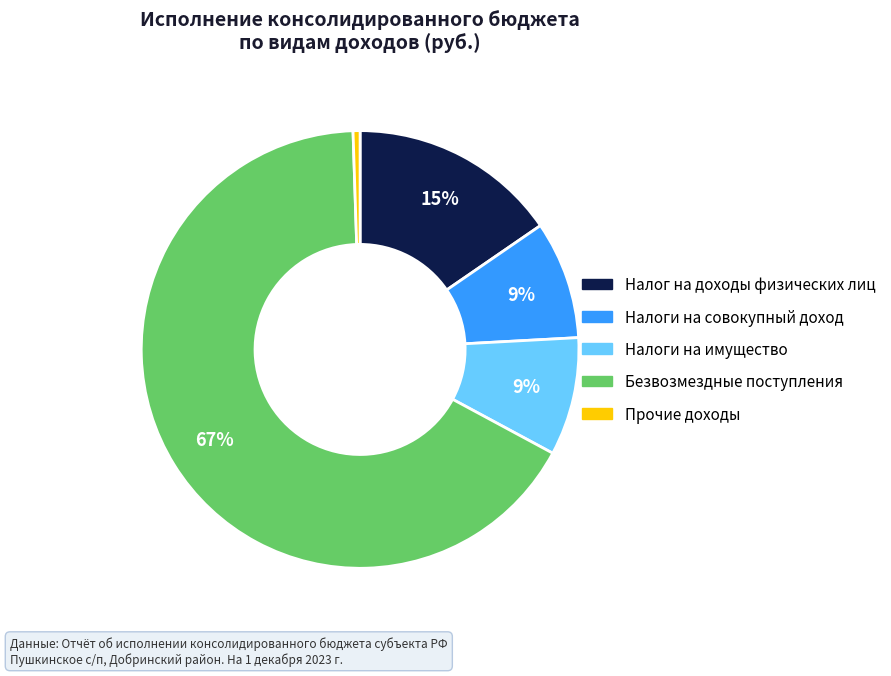

Count the number of slices in the pie.

5